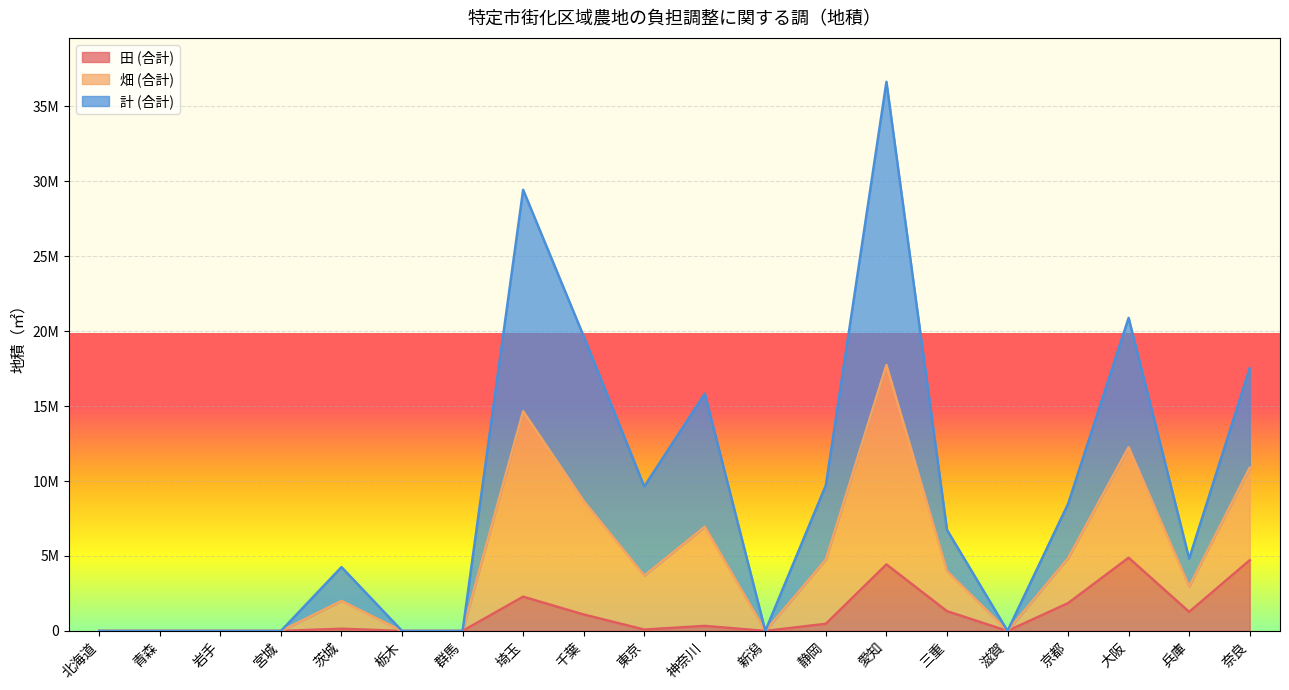

What is the value of the 田 (合計) point at the 5th from the left?

145770